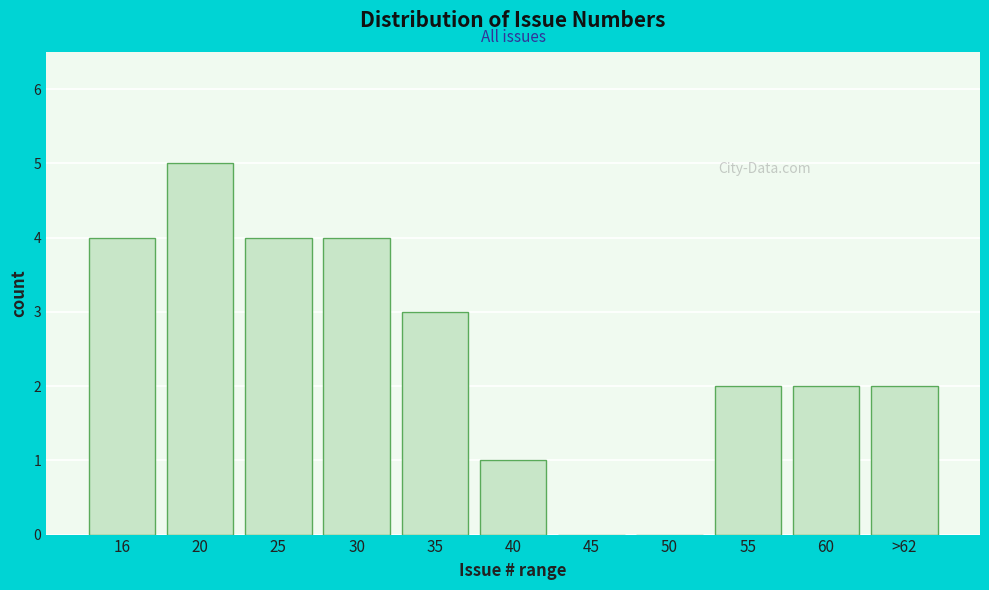

Reading right to left, transcribe all the data shown in this chart.

>62=2	60=2	55=2	50=0	45=0	40=1	35=3	30=4	25=4	20=5	16=4